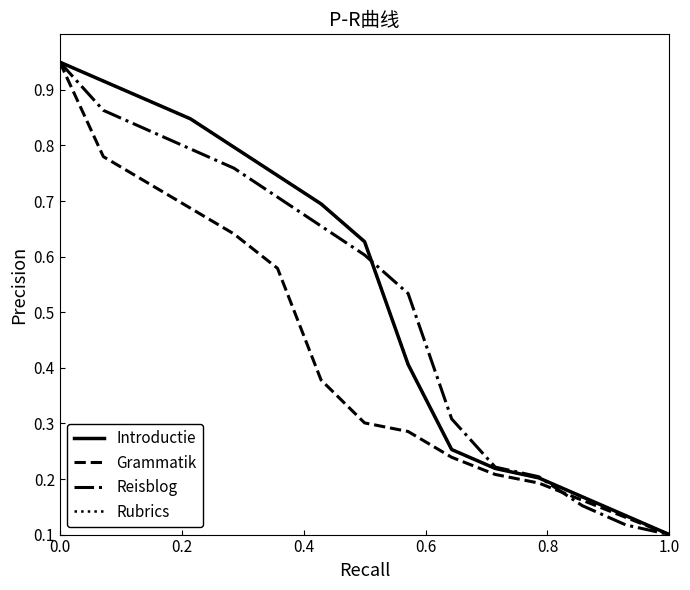

How many intersections are there between Grammatik and Reisblog?

2